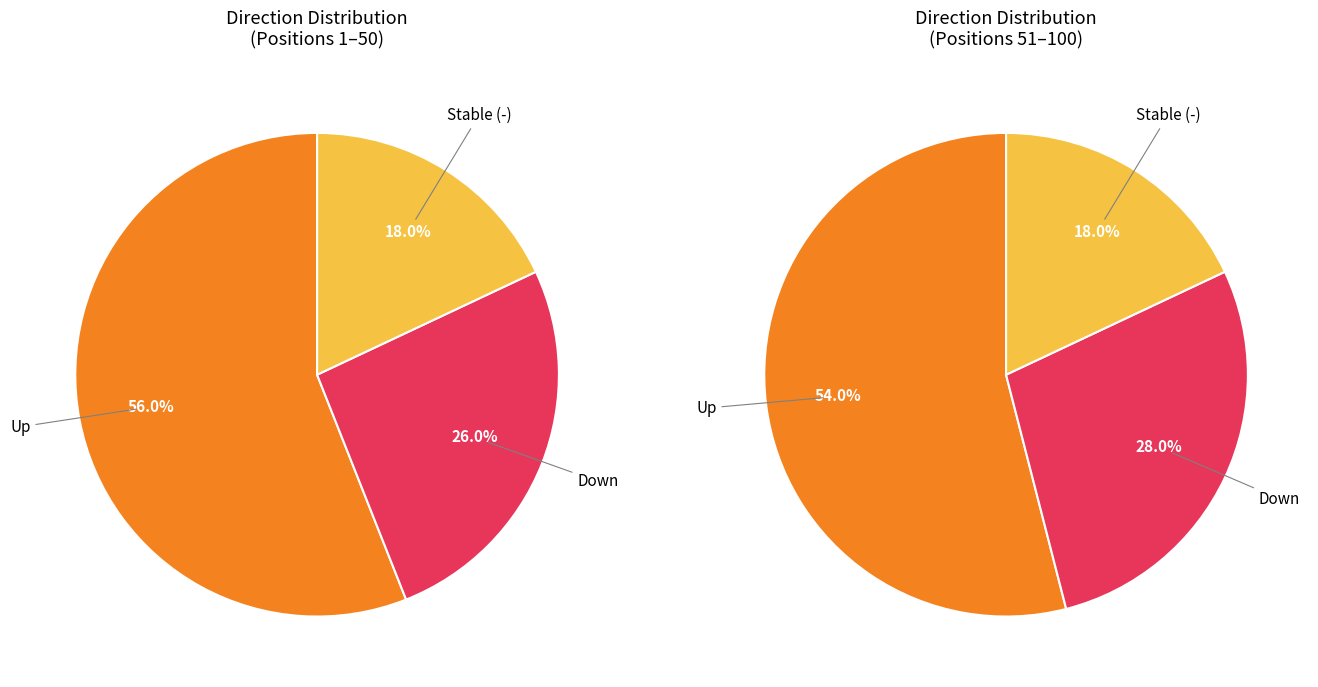

The - slice represents 12% of the pie. True or false?

False